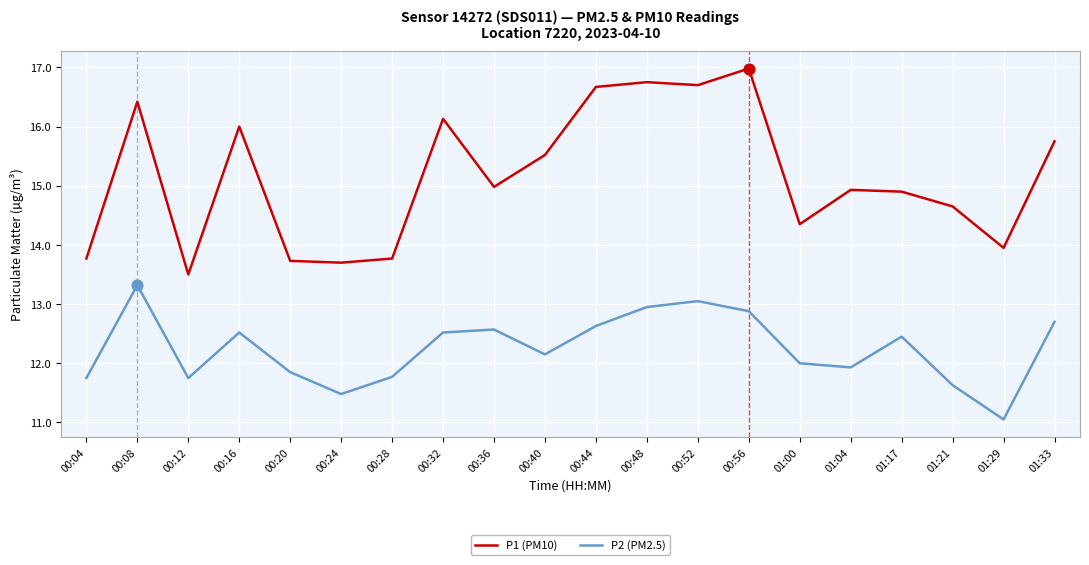

At which category is the sum across all series the highest?

00:56